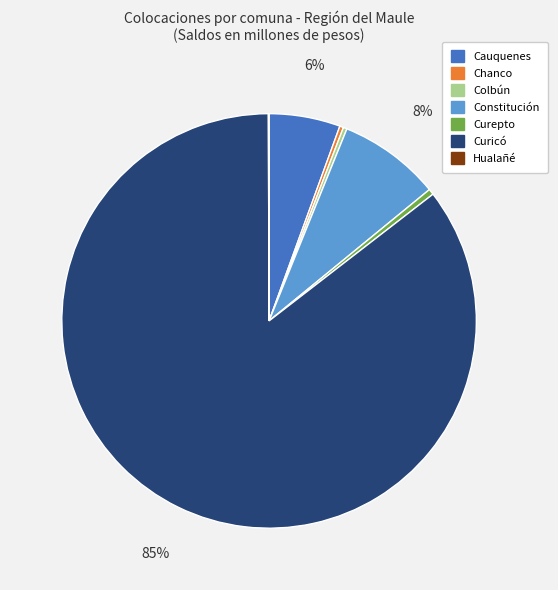

To the nearest percent, what is the average slice percentage?

14%